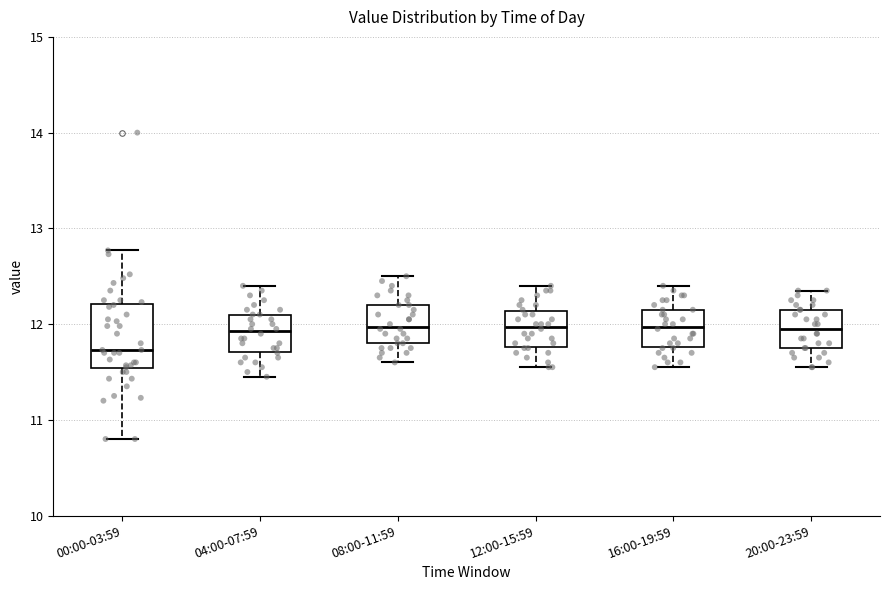

Which box's median line is the lowest?

00:00-03:59